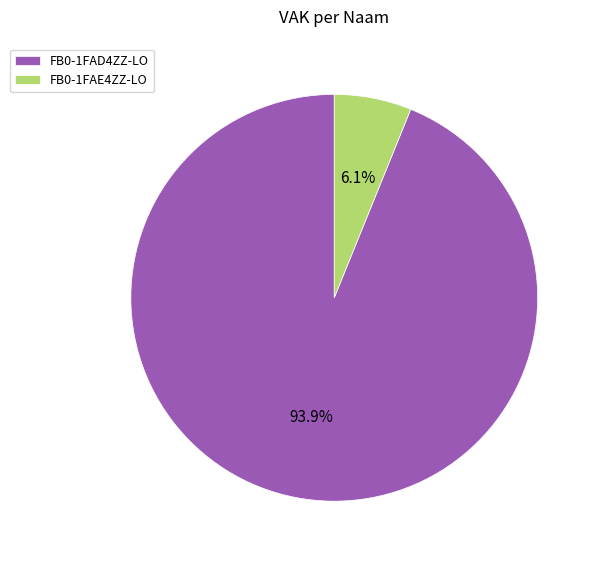

To the nearest percent, what is the difference between the largest and smallest slice percentages?

88%